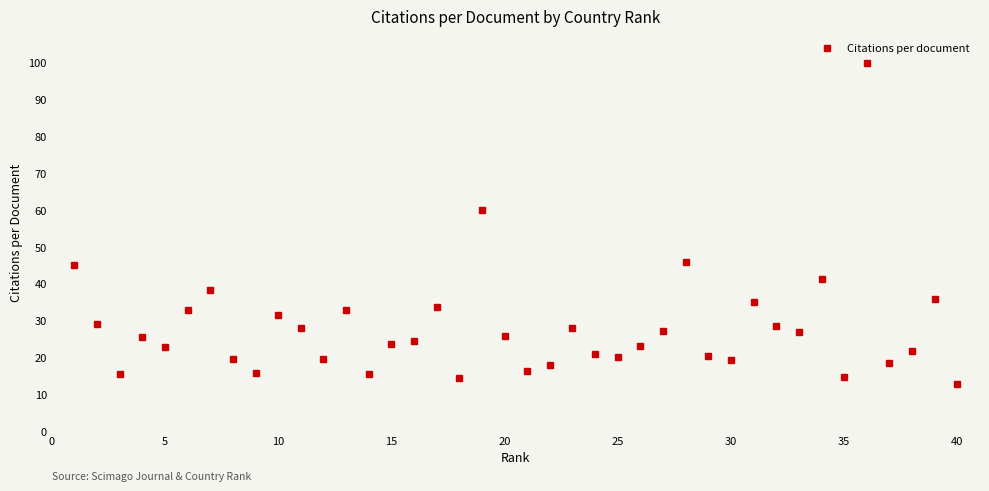

What is the average value?

28.2